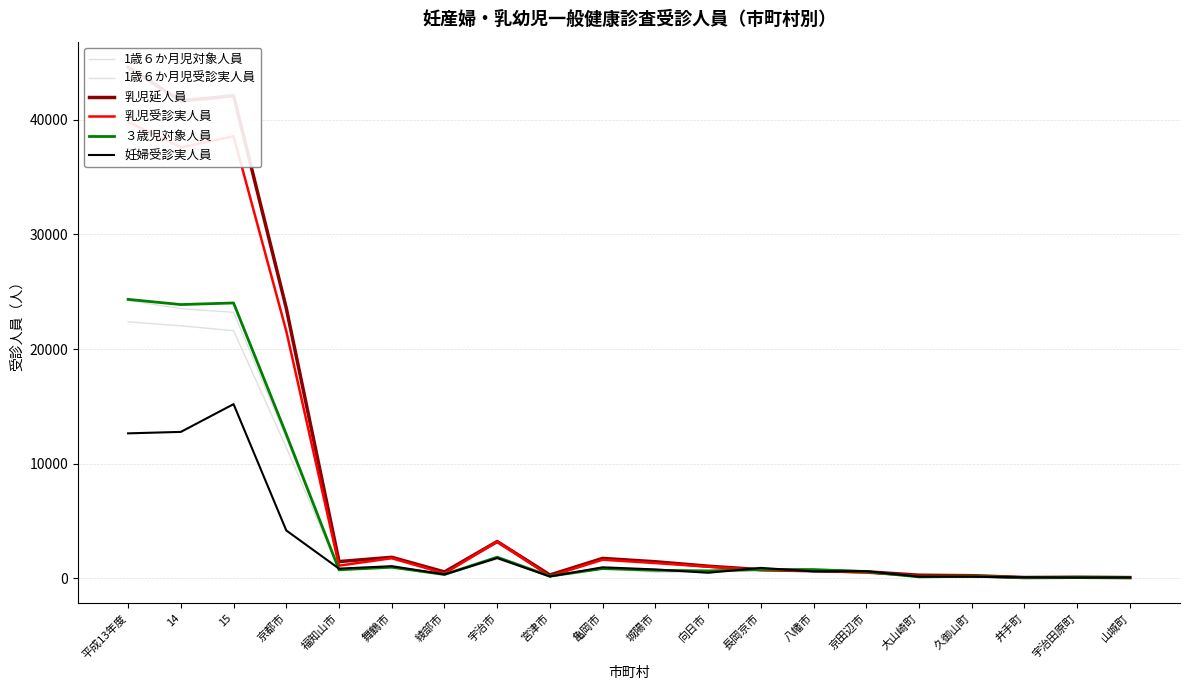

Which series changed the most between 宮津市 and 向日市?

乳児受診実人員